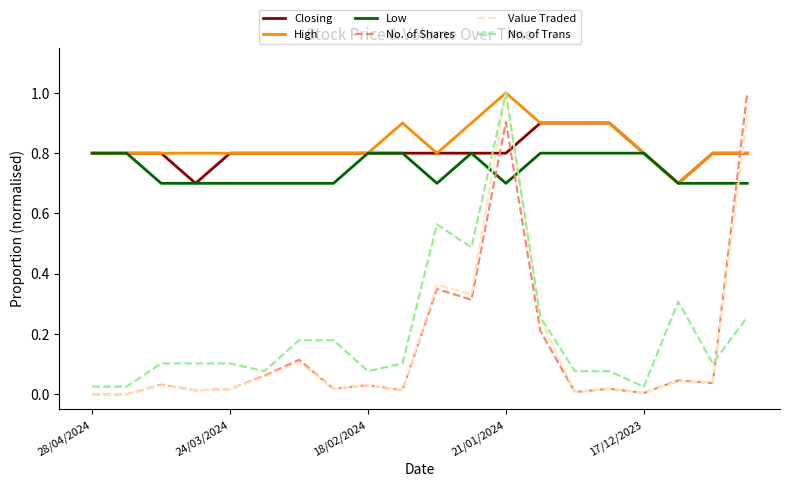

What is the maximum value for High?

1.0